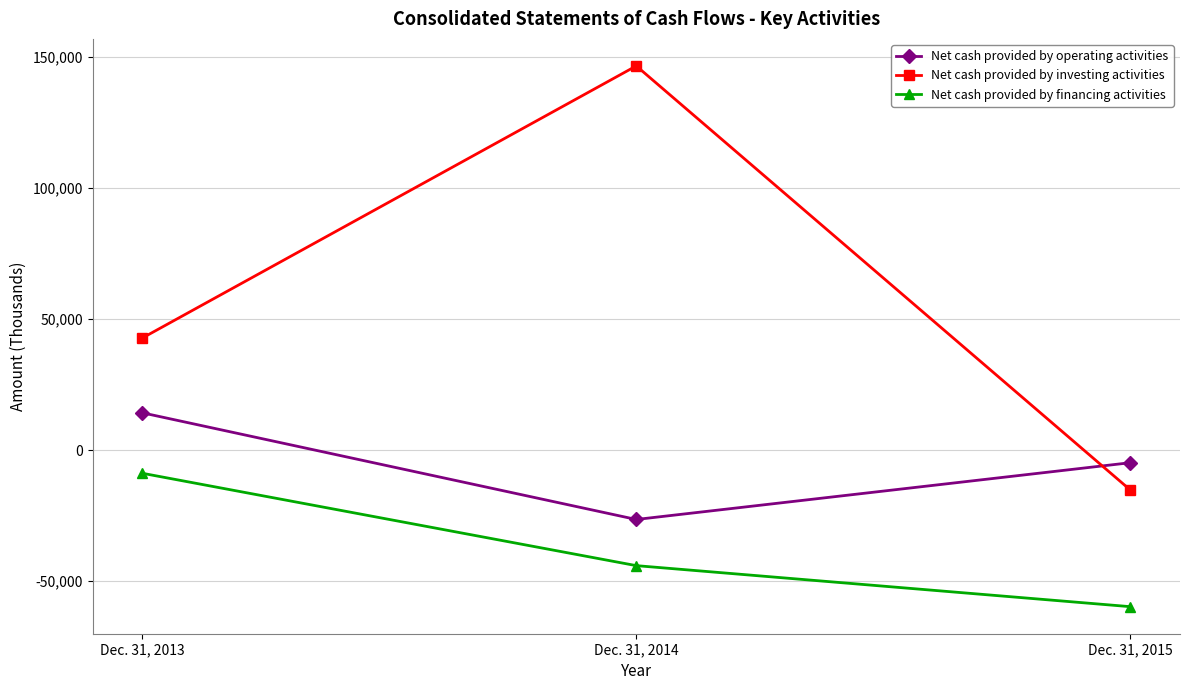

What is the value of the Net cash provided by operating activities point at the 3rd from the left?

-4803